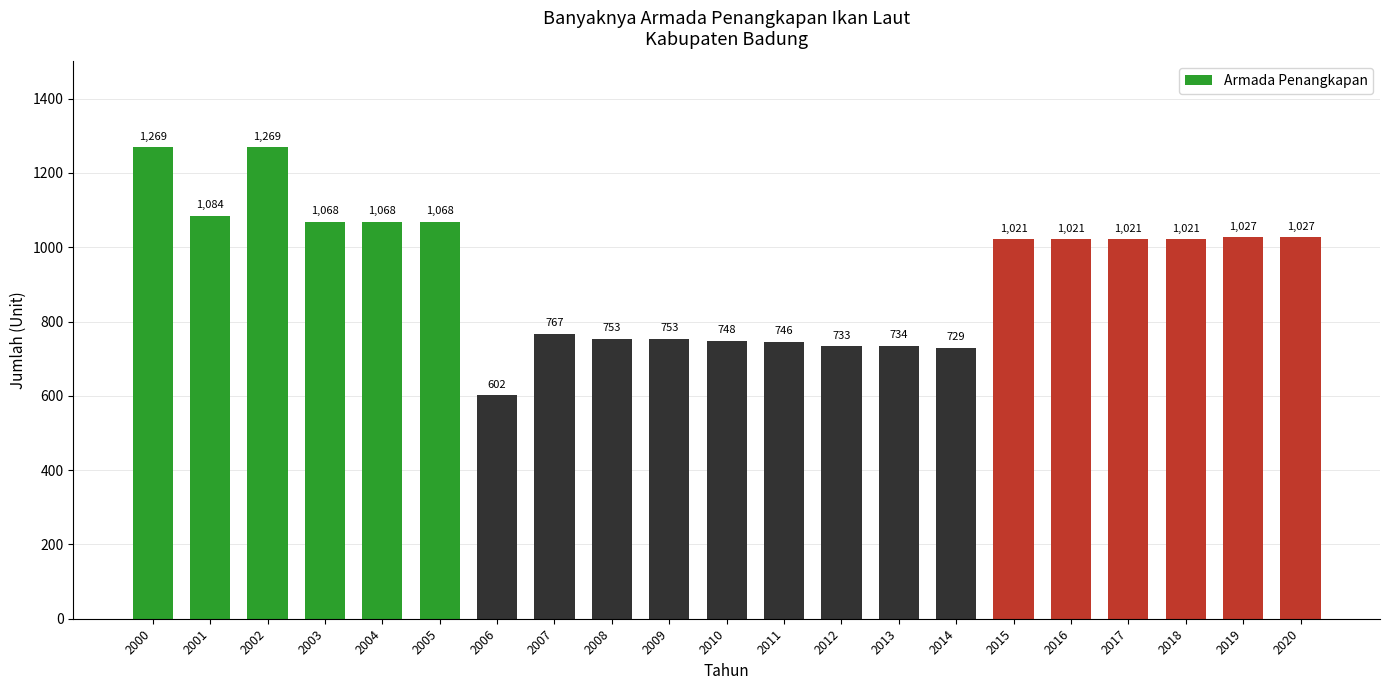

Reading right to left, list all the values displayed in this chart.

1027	1027	1021	1021	1021	1021	729	734	733	746	748	753	753	767	602	1068	1068	1068	1269	1084	1269